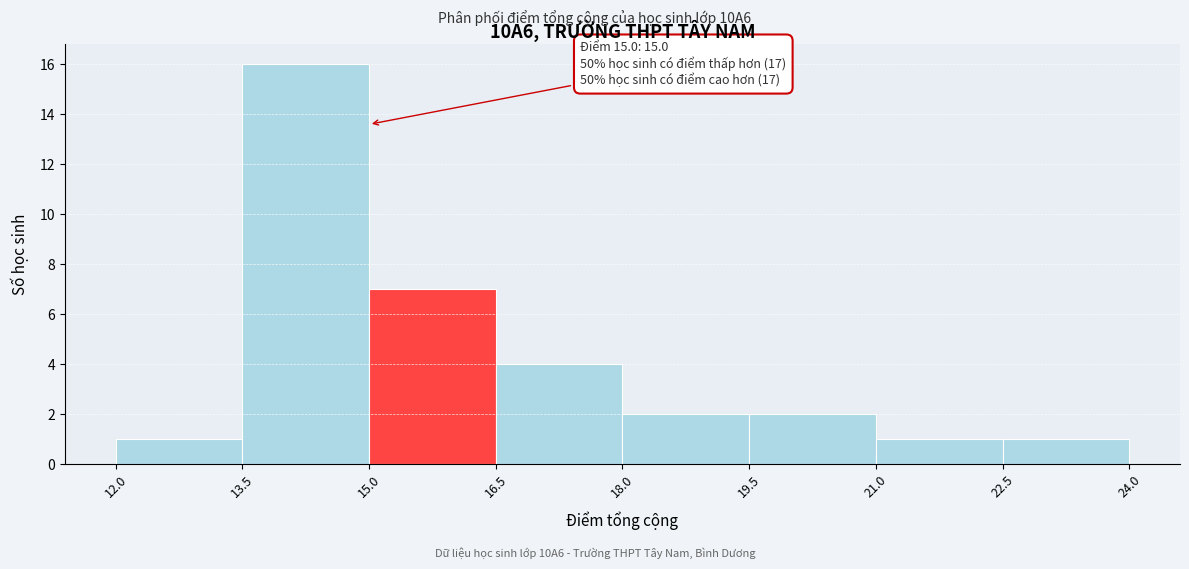

Which range on the x-axis has the tallest bar?

13.5 to 15.0